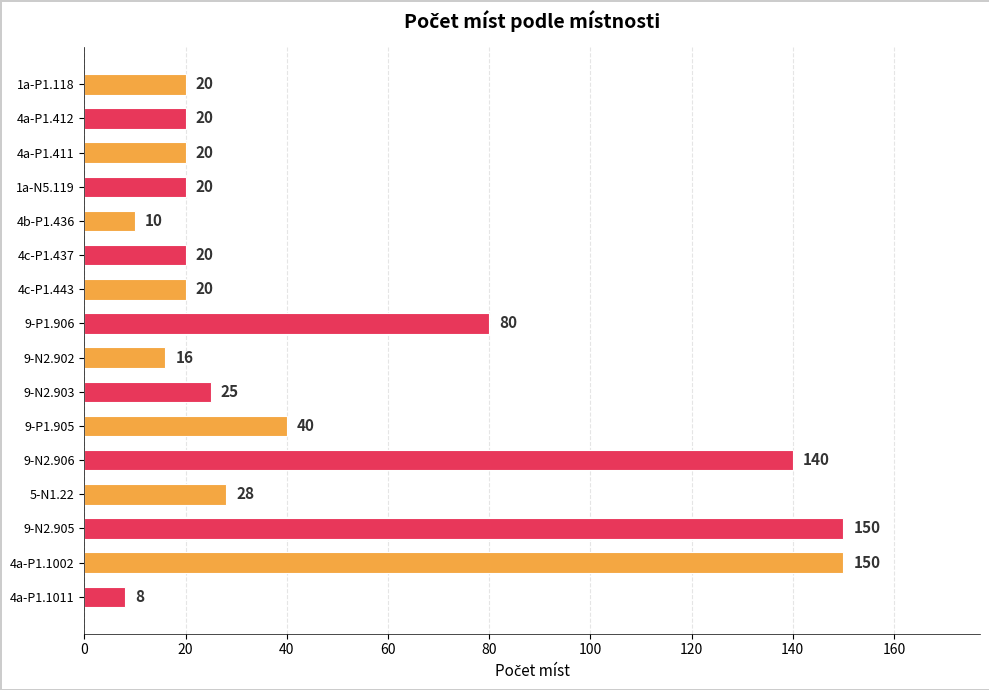

Are the bars horizontal?

Yes